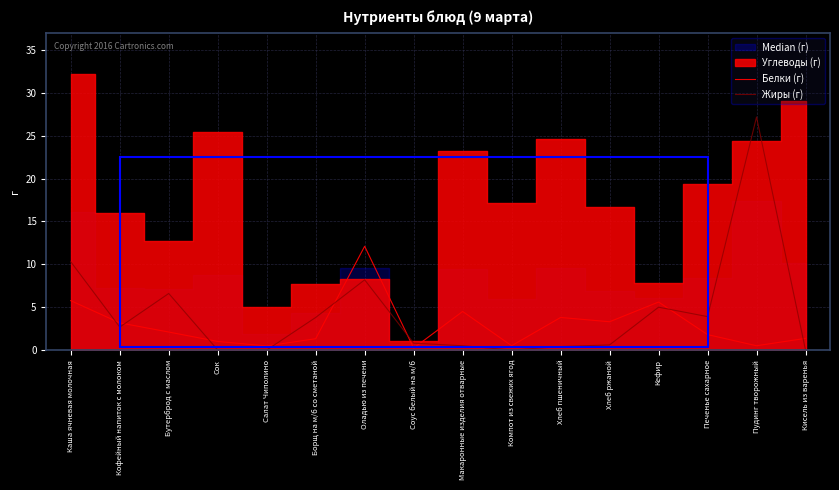

Where do Жиры (г) and Белки (г) first cross each other?

Каша ячневая молочная and Кофейный напиток с молоком